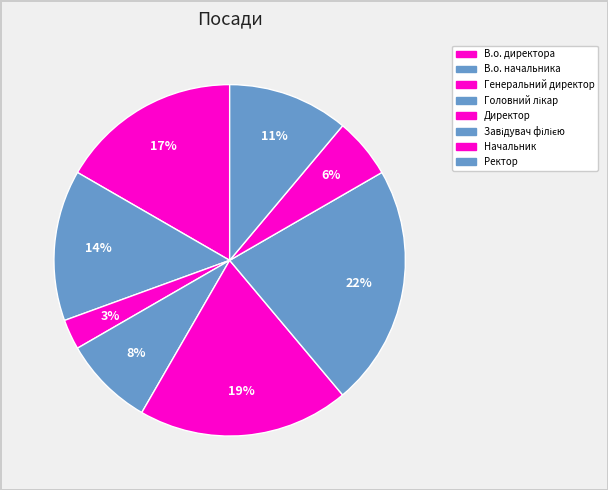

Count the number of slices in the pie.

8